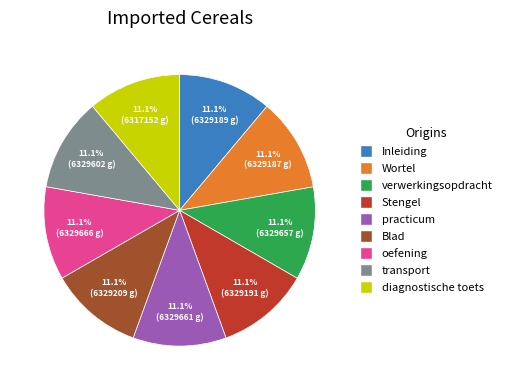

To the nearest percent, what portion does verwerkingsopdracht represent?

11%